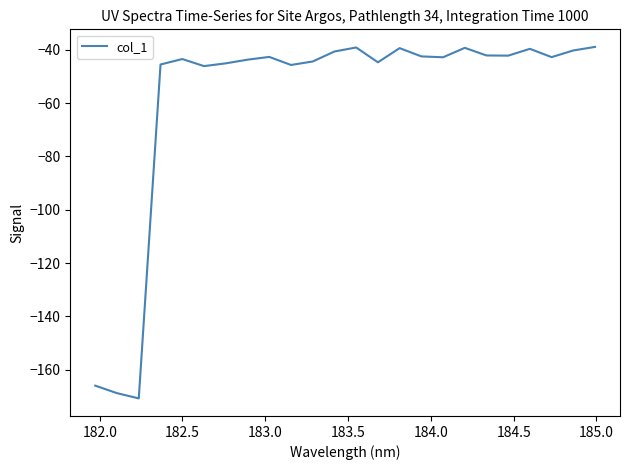

What is the minimum value shown in the chart?

-170.8